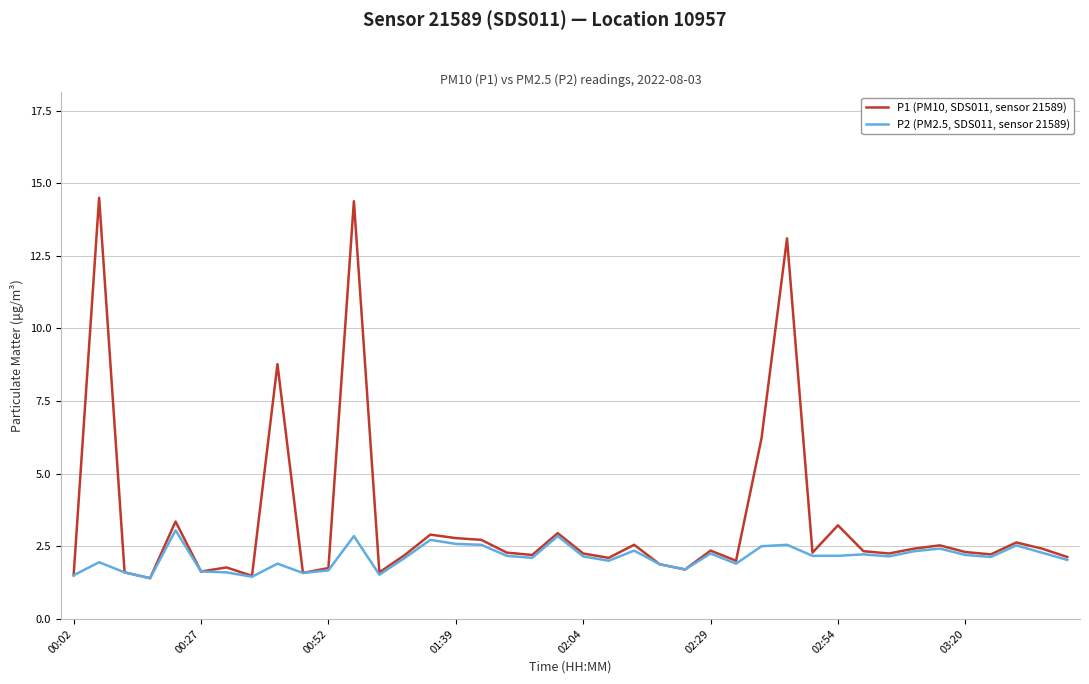

What is the smallest value displayed?

1.4